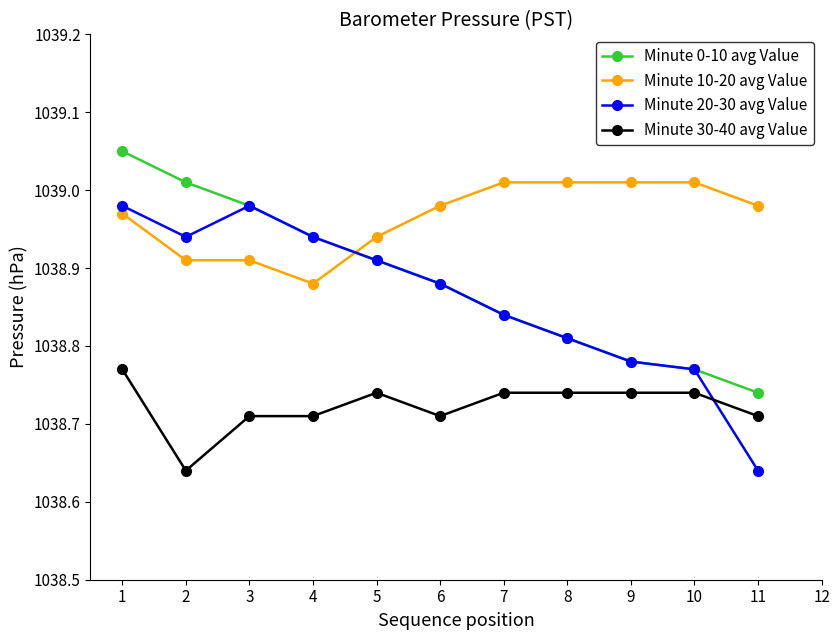

What is the total value across all series at 5?

4155.5